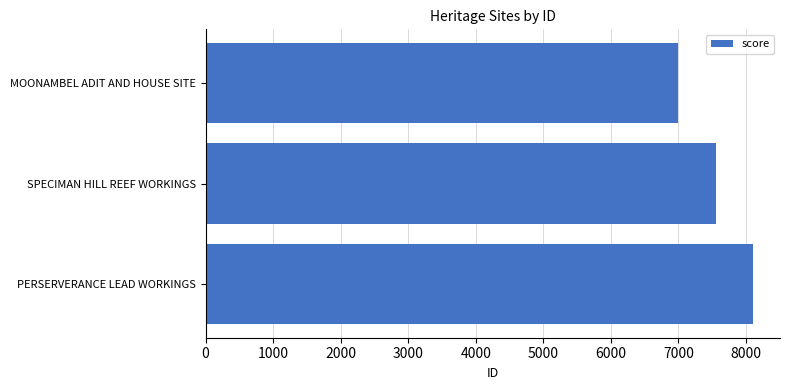

True or false: the data shows 7563 at SPECIMAN HILL REEF WORKINGS.

True